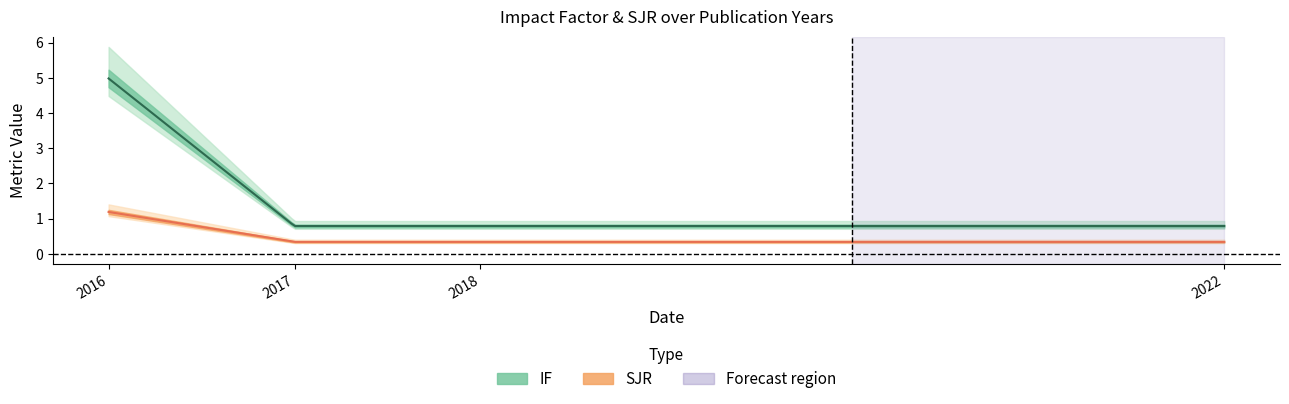

True or false: SJR has more than 0 points higher than both neighbors.

False